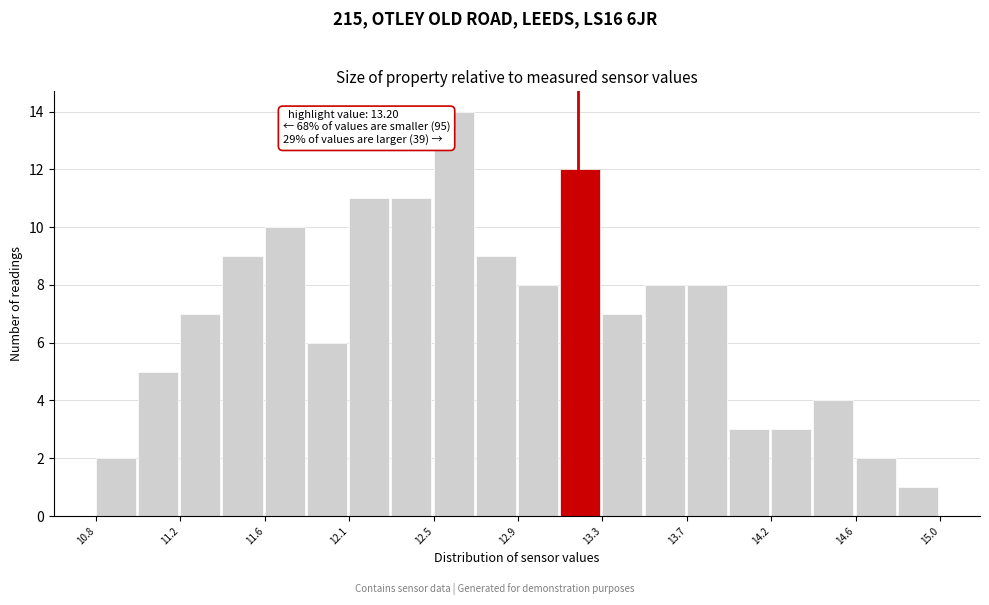

Over which range of the x-axis is the bar tallest?

12.48 to 12.69